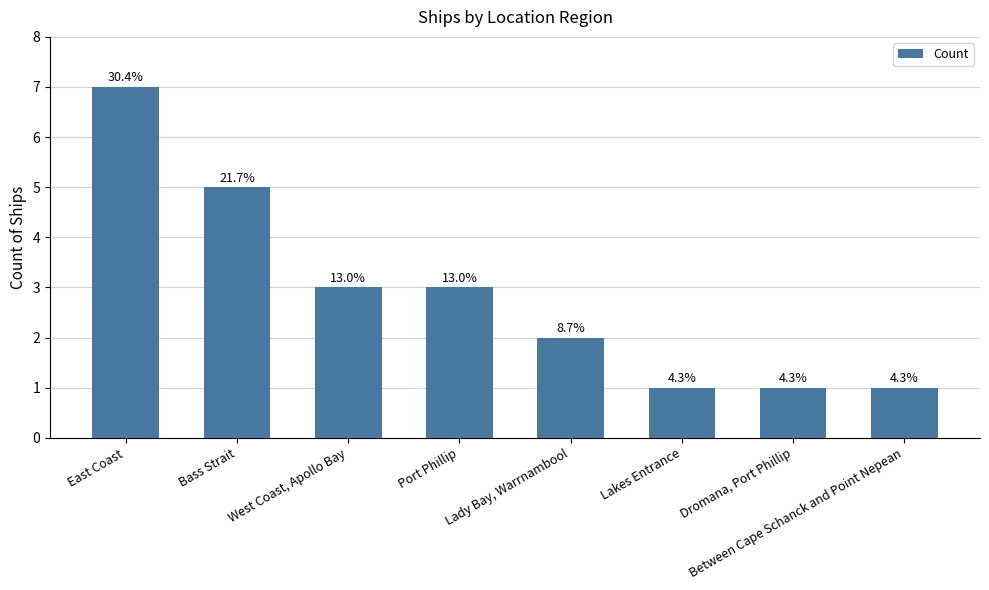

How many bars are there in total?

8